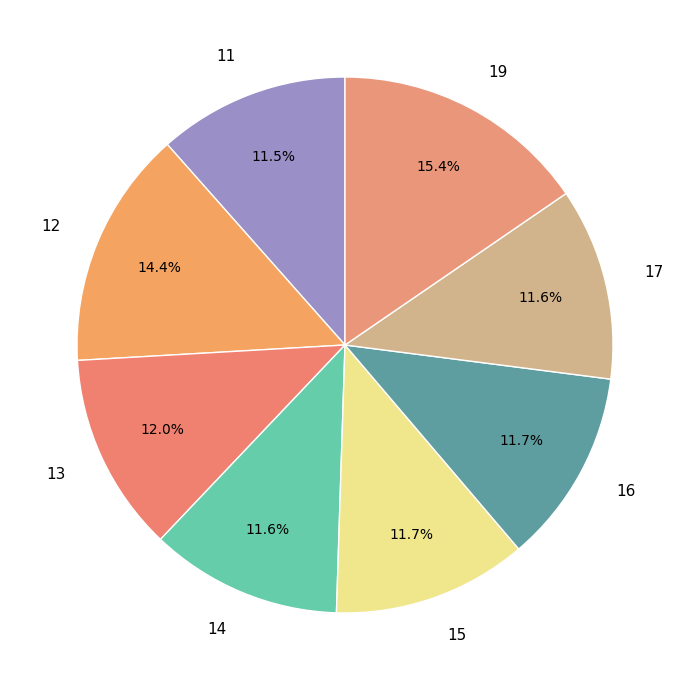

Does 16 account for over 50% of the chart?

No